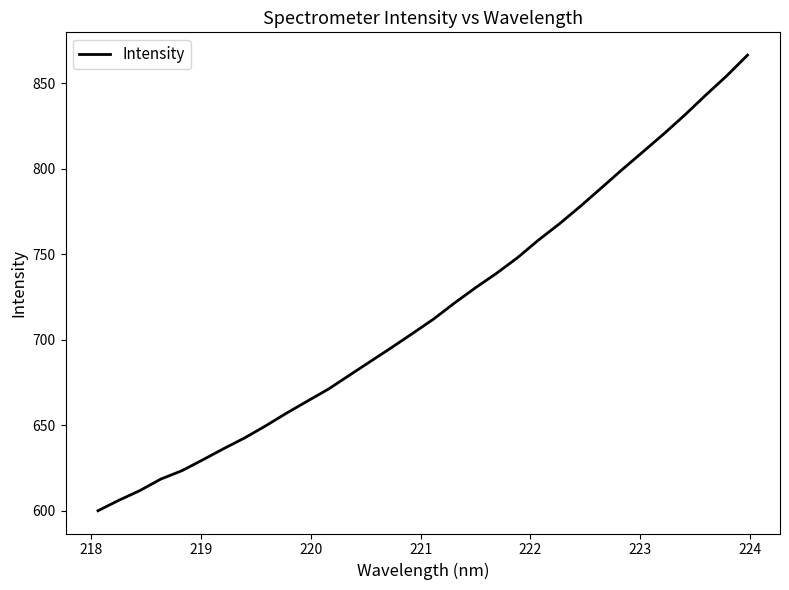

What is the maximum value shown in the chart?

866.5